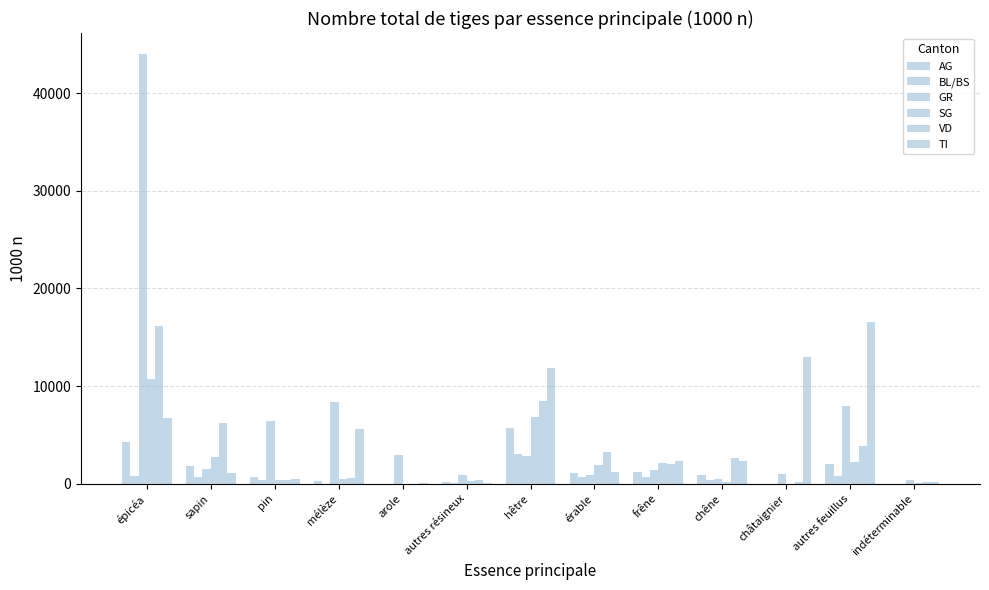

What is the difference between the highest and lowest values at arole?

2933